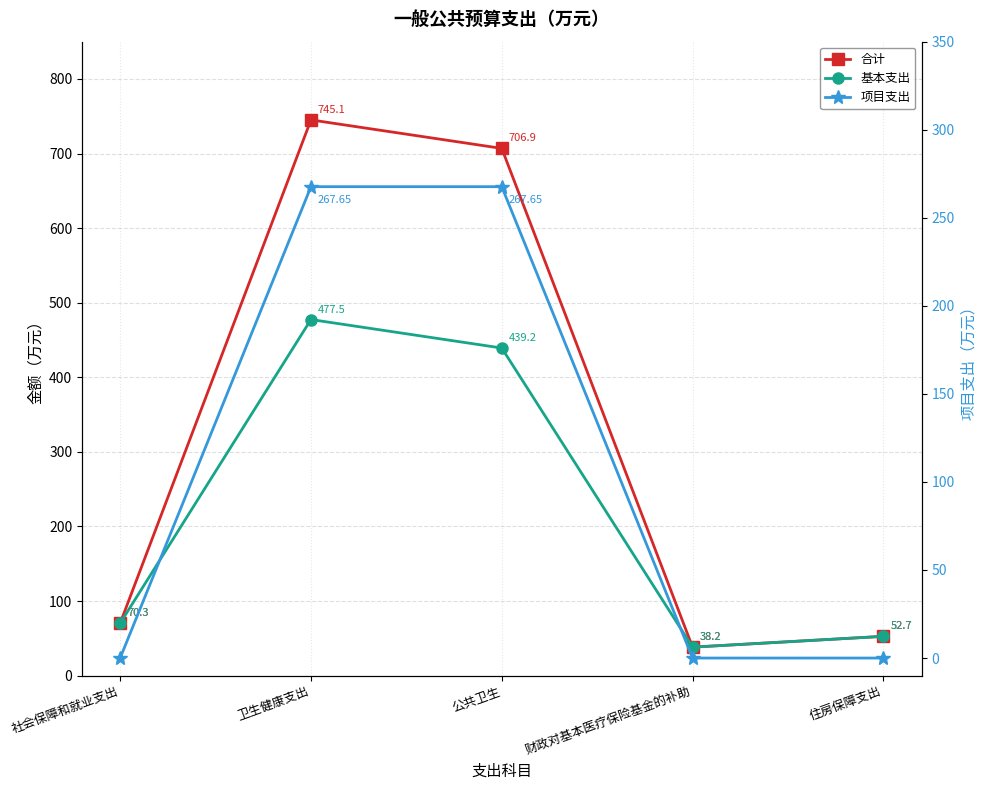

Reading left to right, transcribe all the data shown in this chart.

合计: 社会保障和就业支出=70.3	卫生健康支出=745.1	公共卫生=706.9	财政对基本医疗保险基金的补助=38.2	住房保障支出=52.7
基本支出: 社会保障和就业支出=70.3	卫生健康支出=477.5	公共卫生=439.2	财政对基本医疗保险基金的补助=38.2	住房保障支出=52.7
项目支出: 社会保障和就业支出=0.0	卫生健康支出=267.6	公共卫生=267.6	财政对基本医疗保险基金的补助=0.0	住房保障支出=0.0